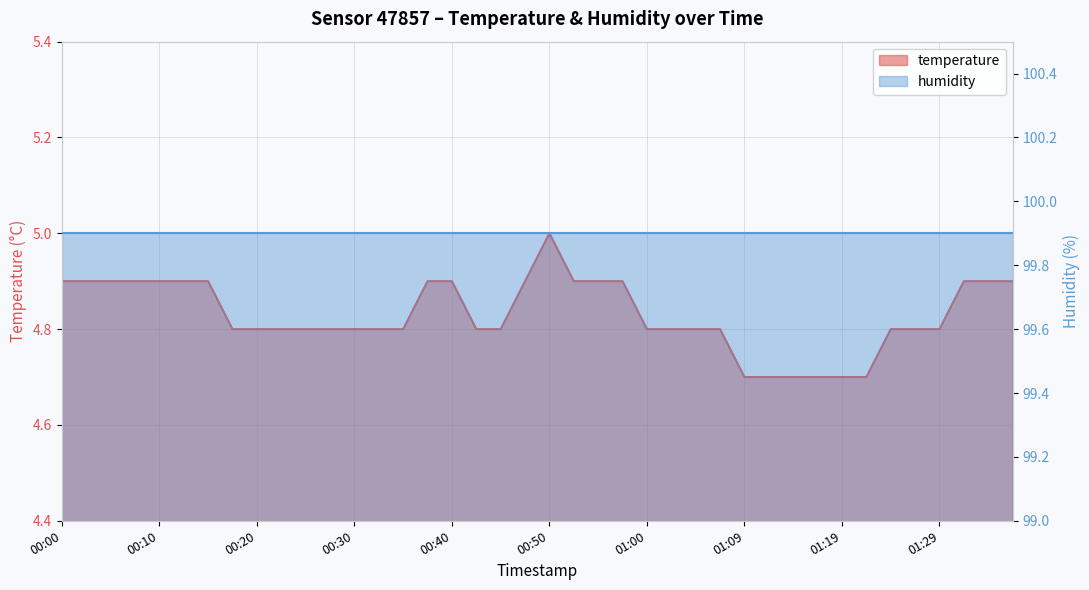

What is the ratio of the value at 00:18 to the value at 00:35?

1.0